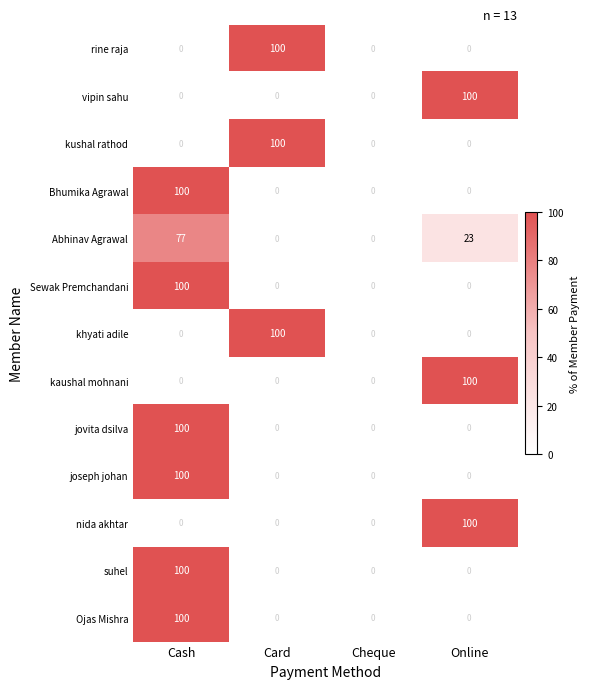

Count the Bhumika Agrawal values in the range 0 to 100.

4